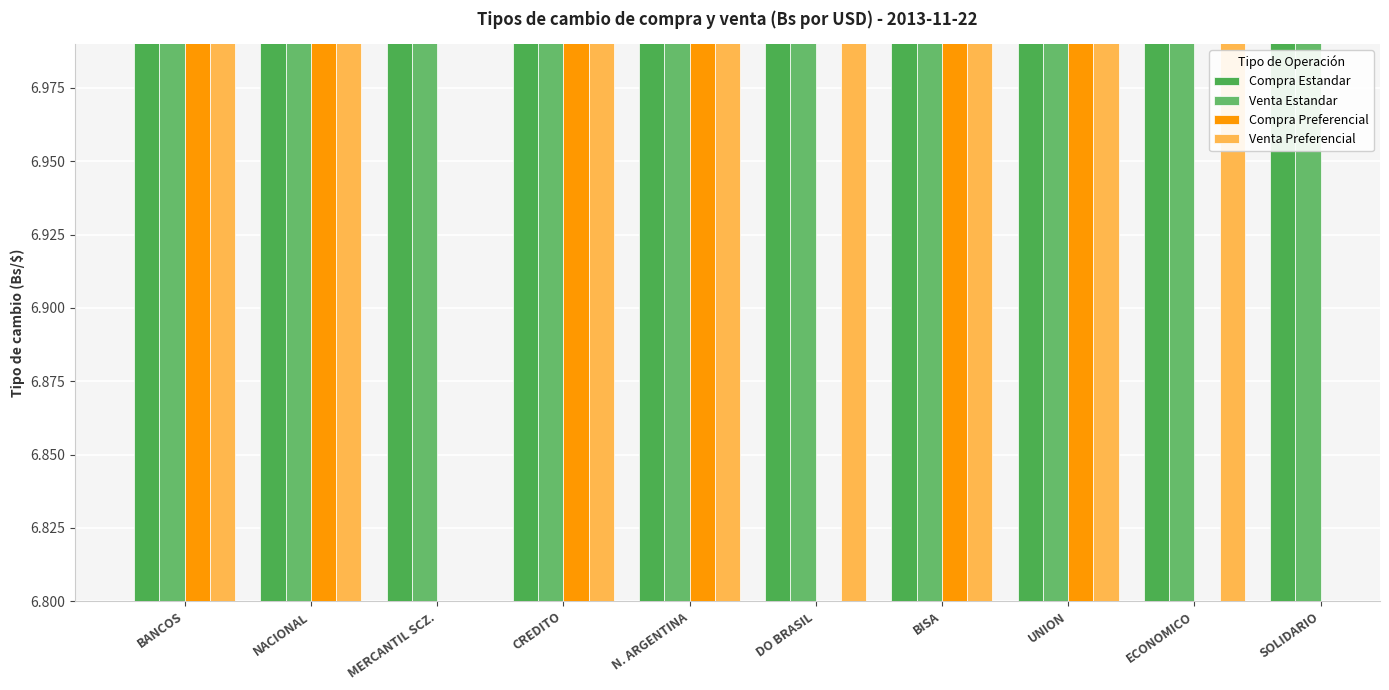

What is the sum of all Venta Estandar values?

69.7